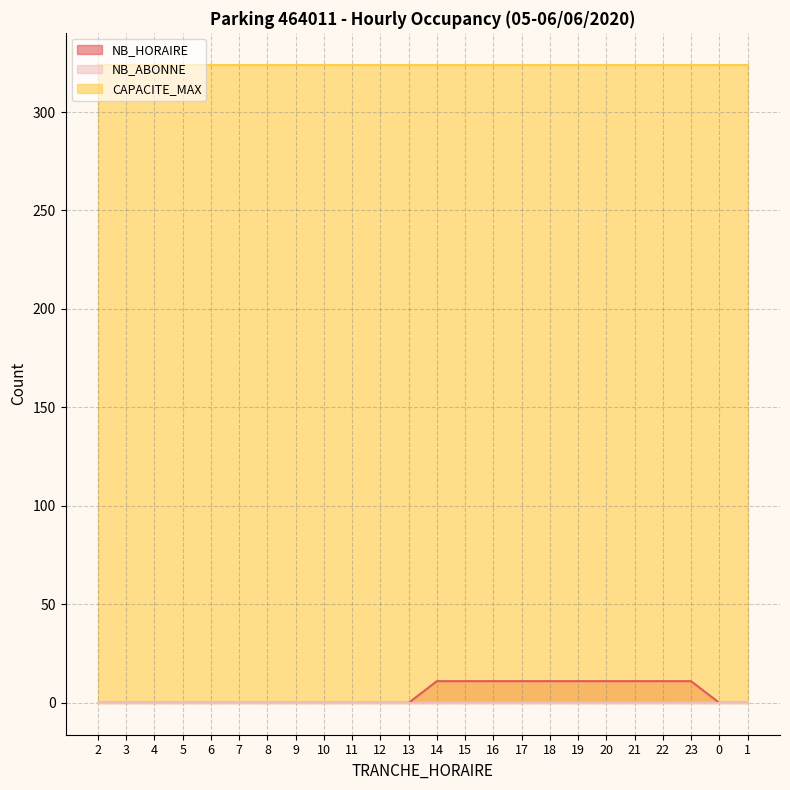

What is the difference between the maximum and minimum values in the NB_HORAIRE series?

11